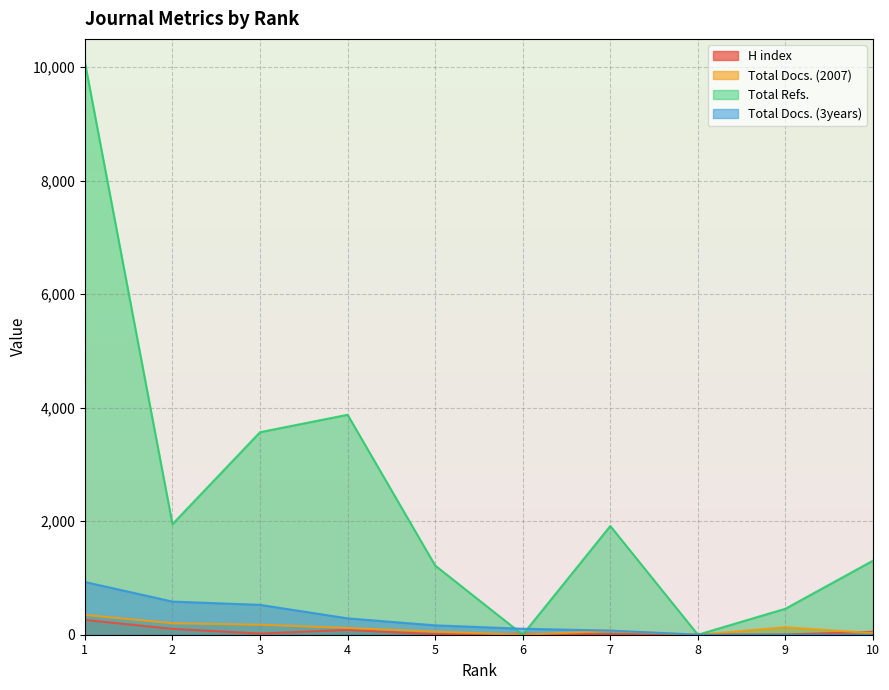

Between 1 and 8, which series saw the biggest shift?

Total Refs.